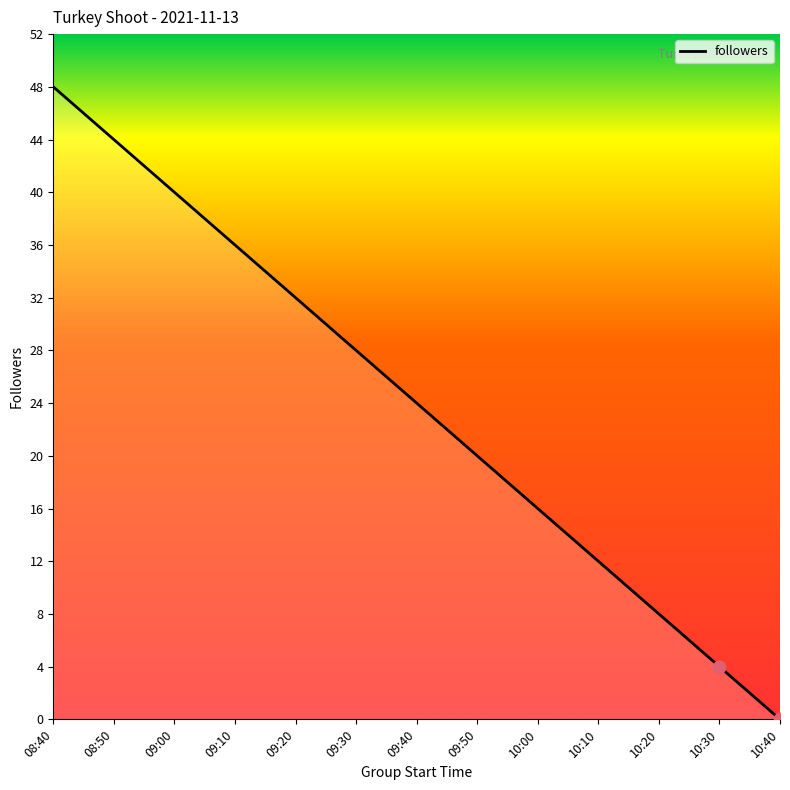

Which has a higher value, 08:50 or 10:30?

08:50